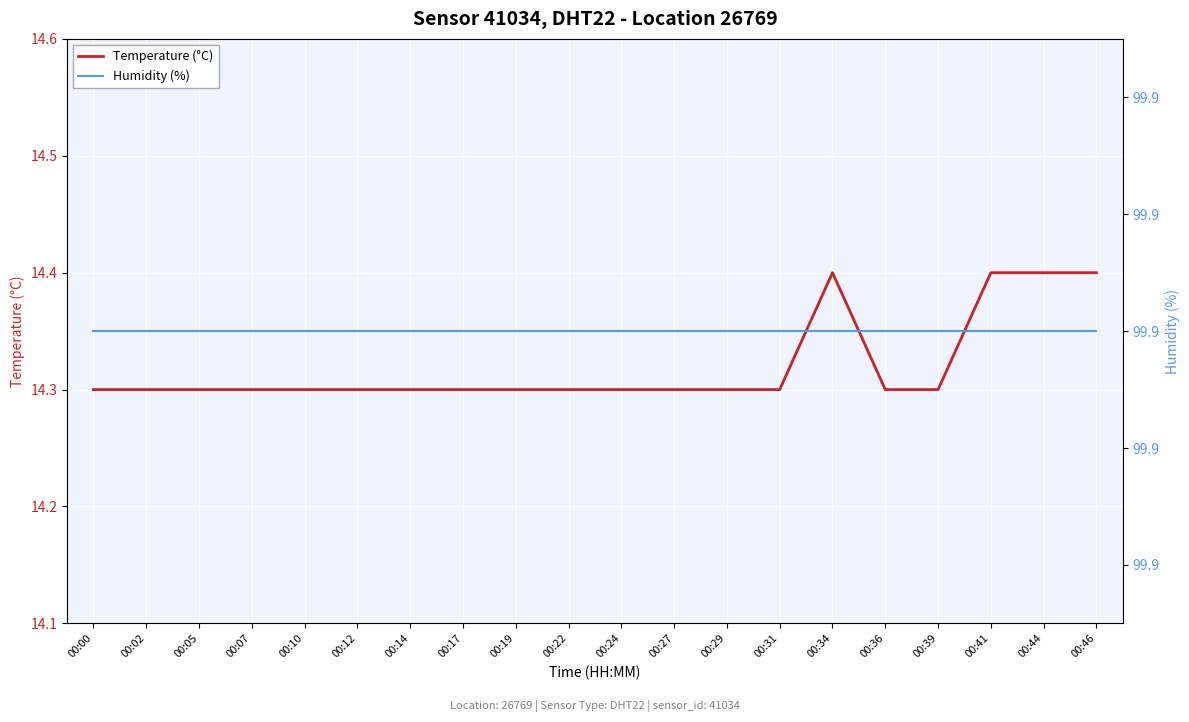

What is the average value of the Humidity (%) series?

99.9